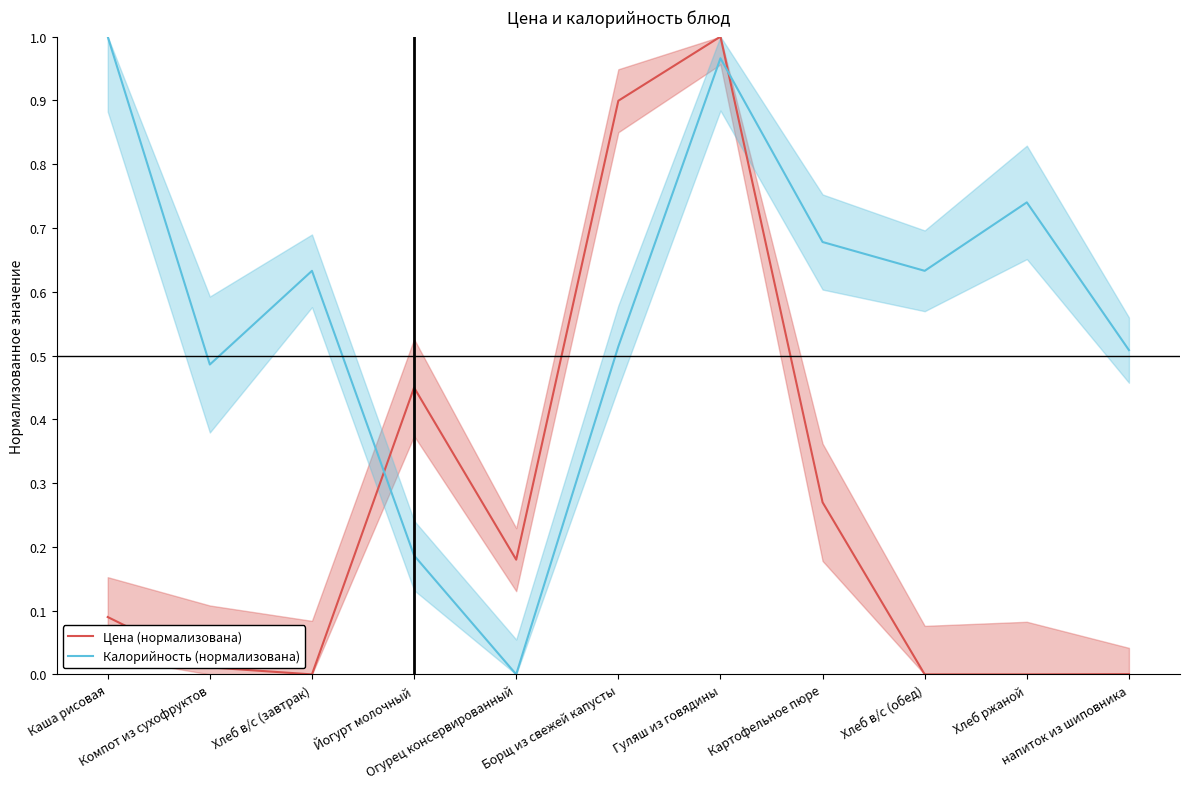

What is the difference between the maximum and minimum values in the Цена (нормализована) series?

1.0